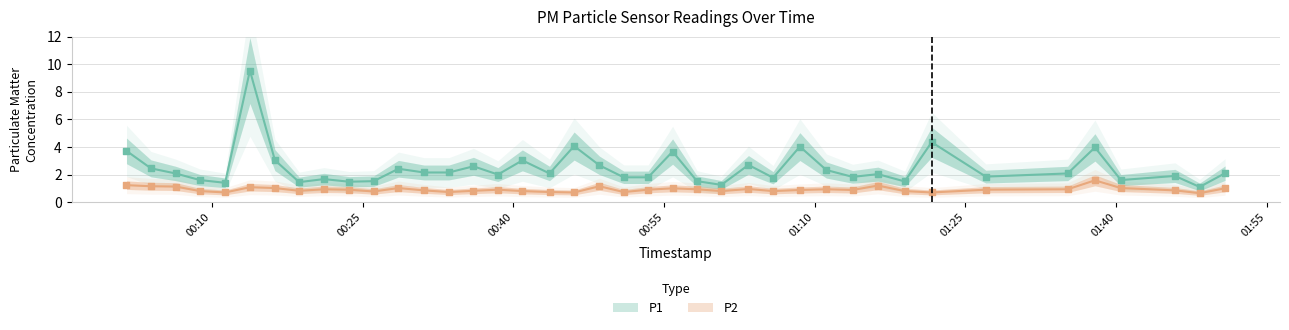

At how many categories does at least one series exceed 3?

9